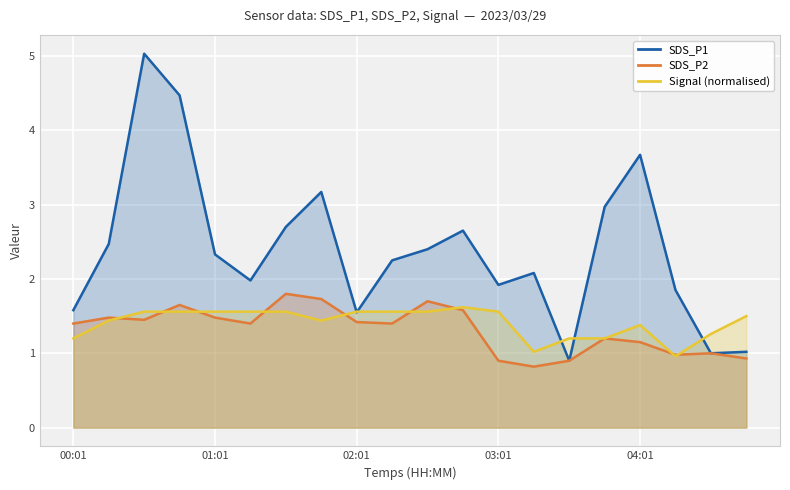

In Signal (normalised), how many points are higher than both neighbors (excluding endpoints)?

2